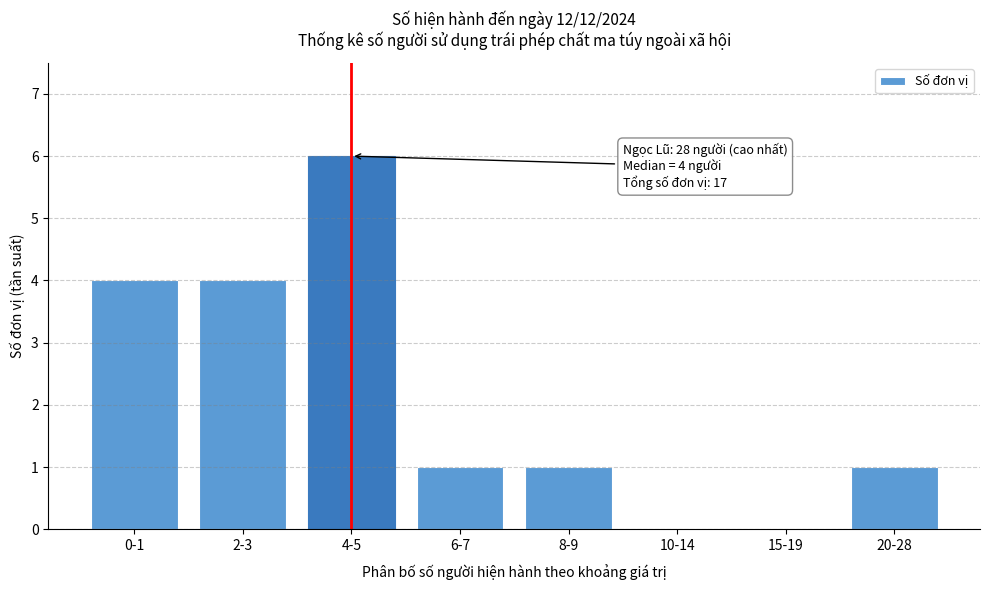

Reading left to right, list all the values displayed in this chart.

0-1=4	2-3=4	4-5=6	6-7=1	8-9=1	10-14=0	15-19=0	20-28=1